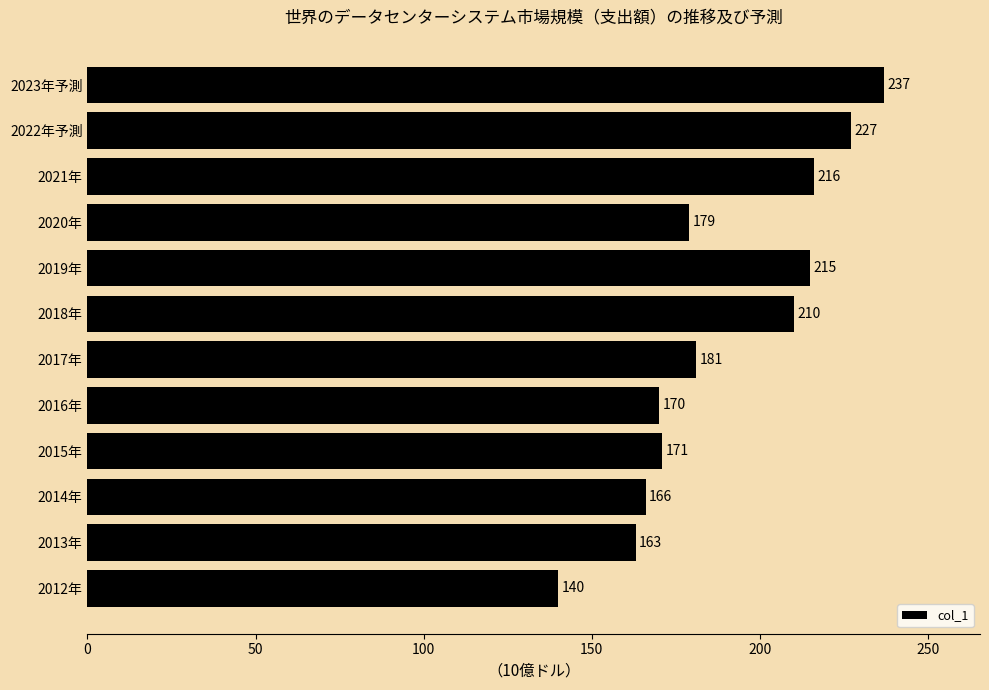

At which label is the value closest to 188?

2017年